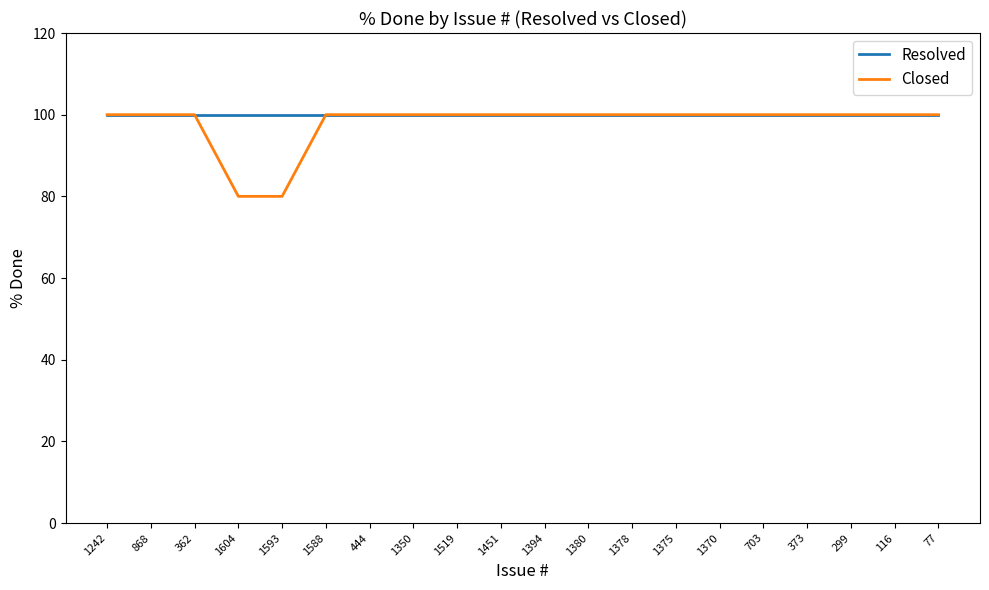

What position from the right is 1394?

10